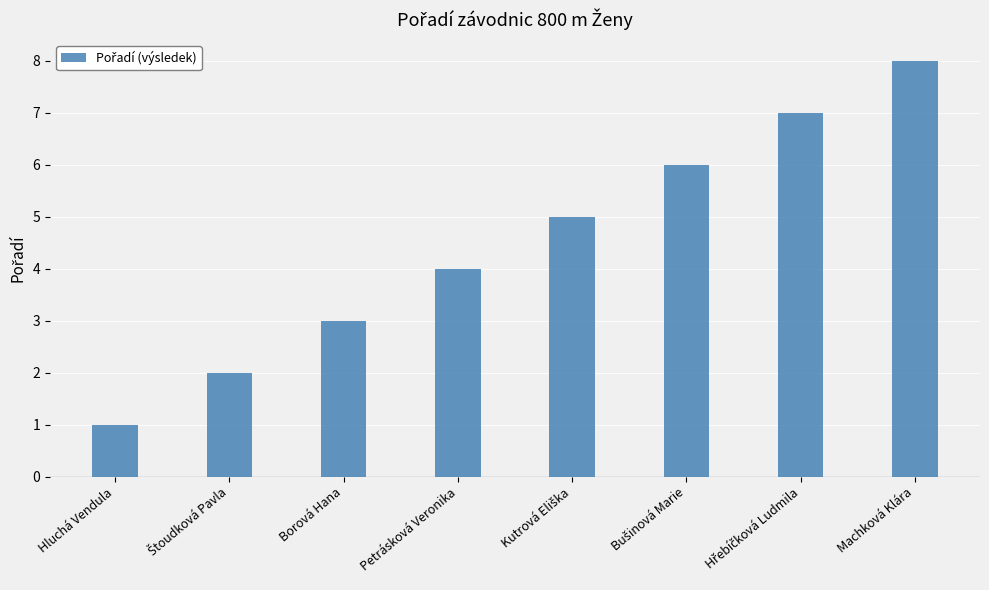

Count the values in the range 3 to 7.

5